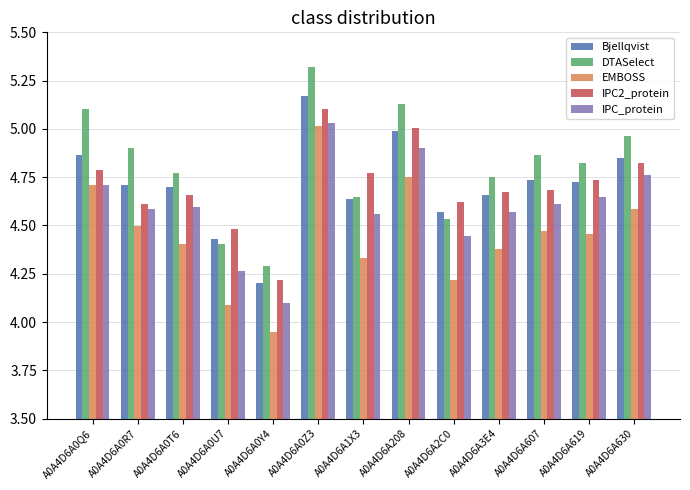

What is the difference between the maximum and second lowest values in the DTASelect series?

0.9